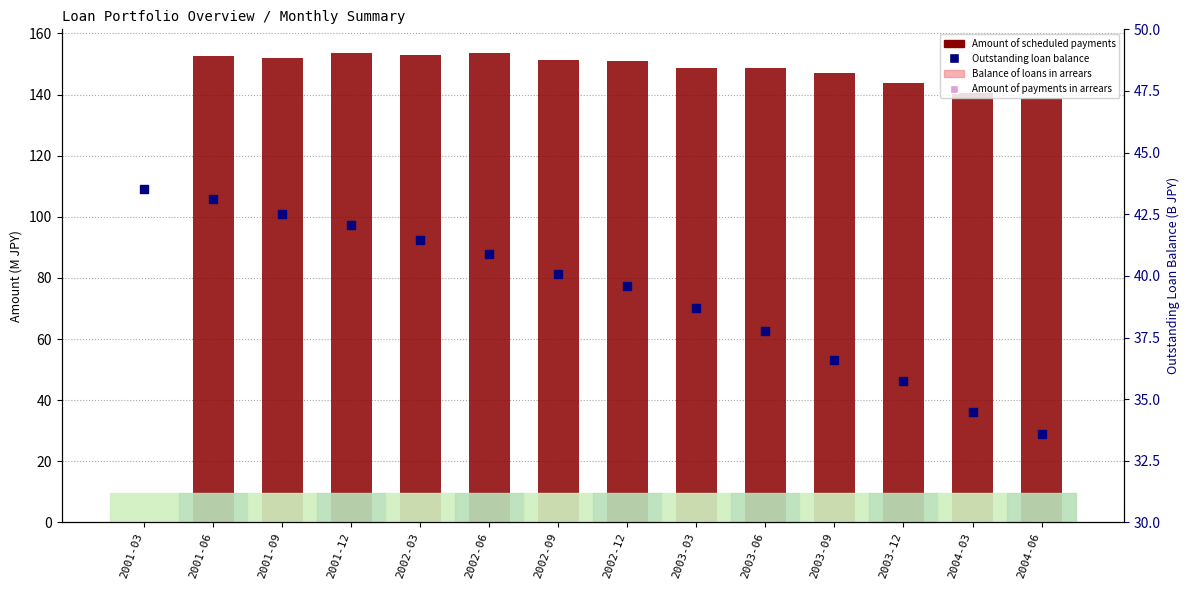

At which category is the sum across all series the highest?

2002-06